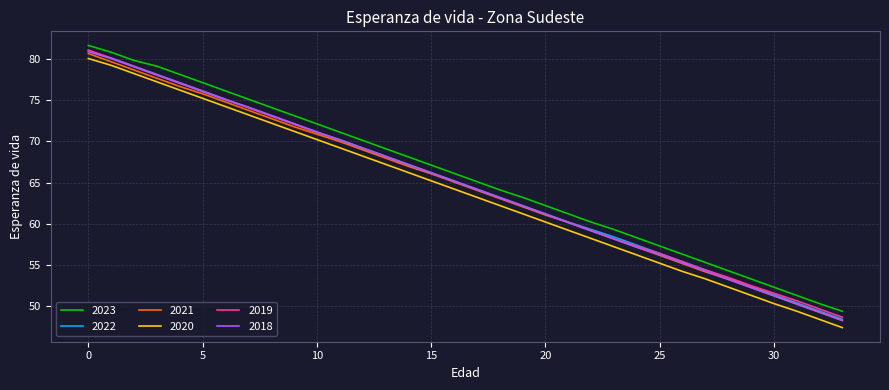

What is the smallest value displayed?

47.4